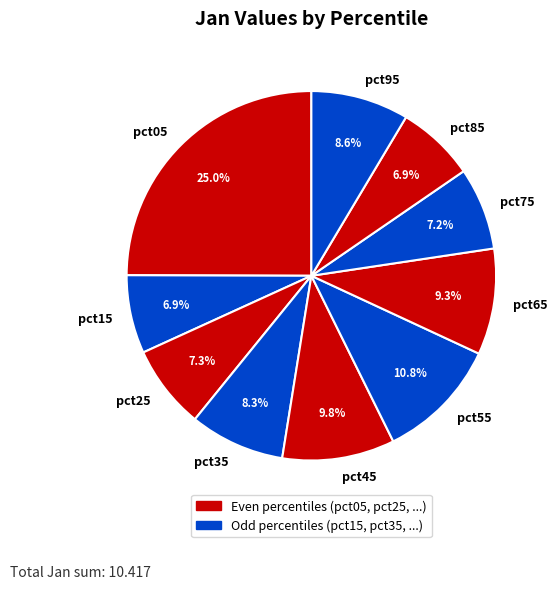

The pct45 slice represents 1% of the pie. True or false?

False